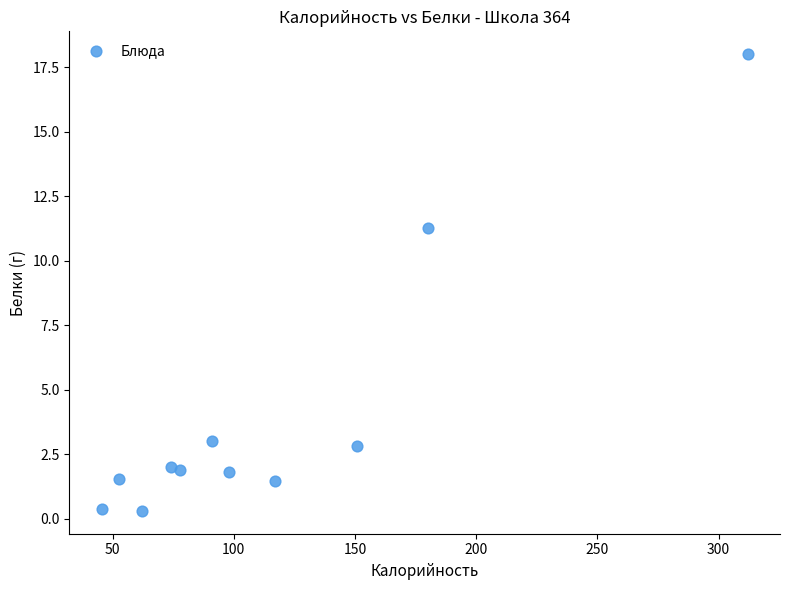

What Y value in the scatter plot is closest to 9?

11.3